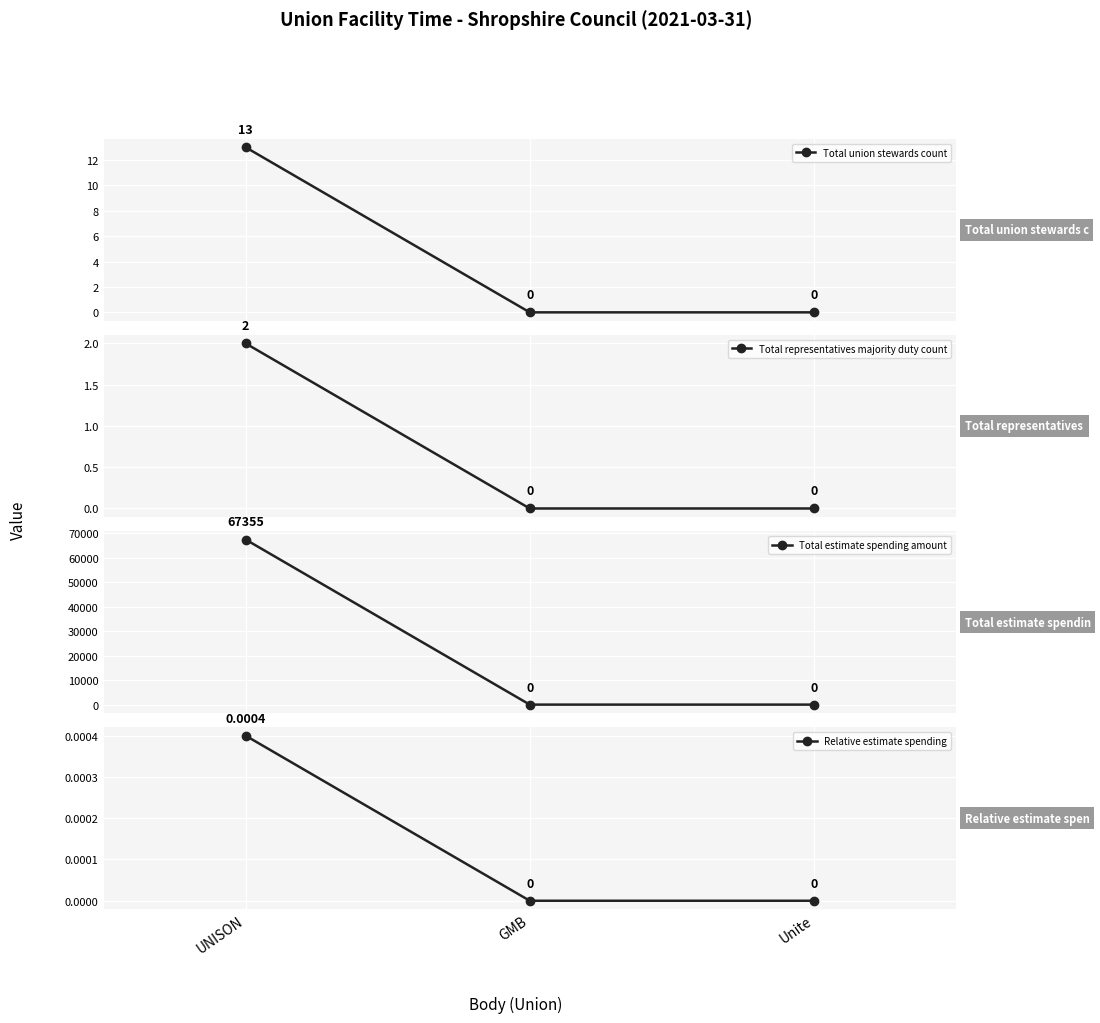

How many lines are shown in the chart?

4